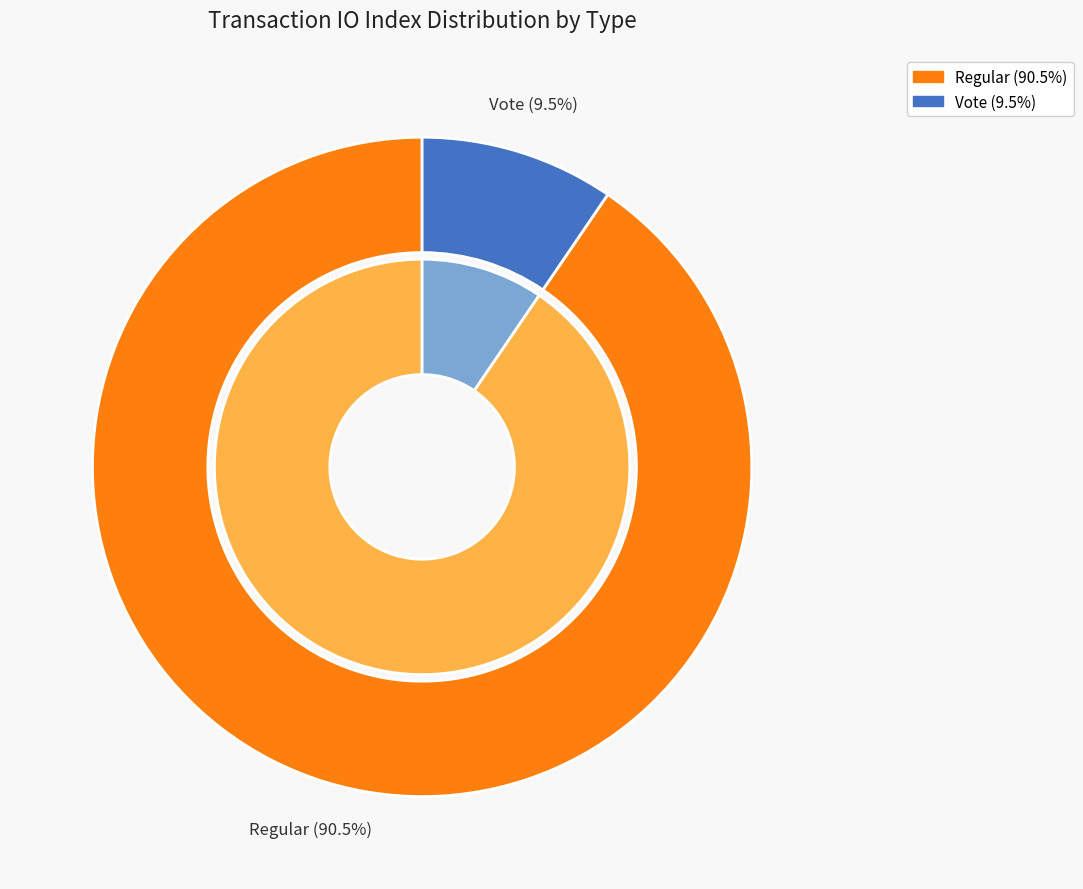

To the nearest percent, what is the combined percentage of Vote and Regular?

100%